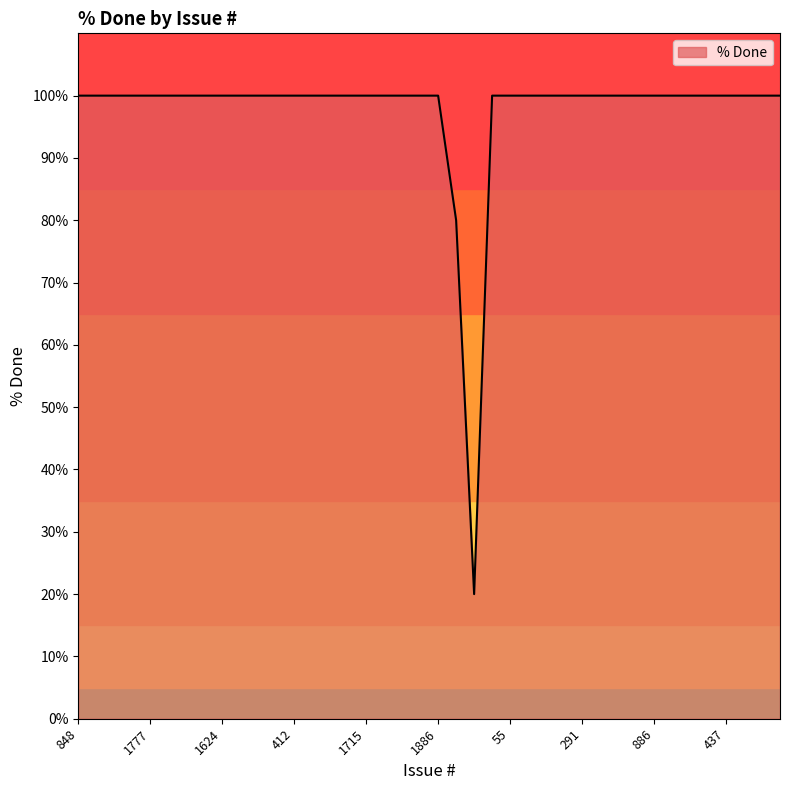

What is the minimum value shown in the chart?

20